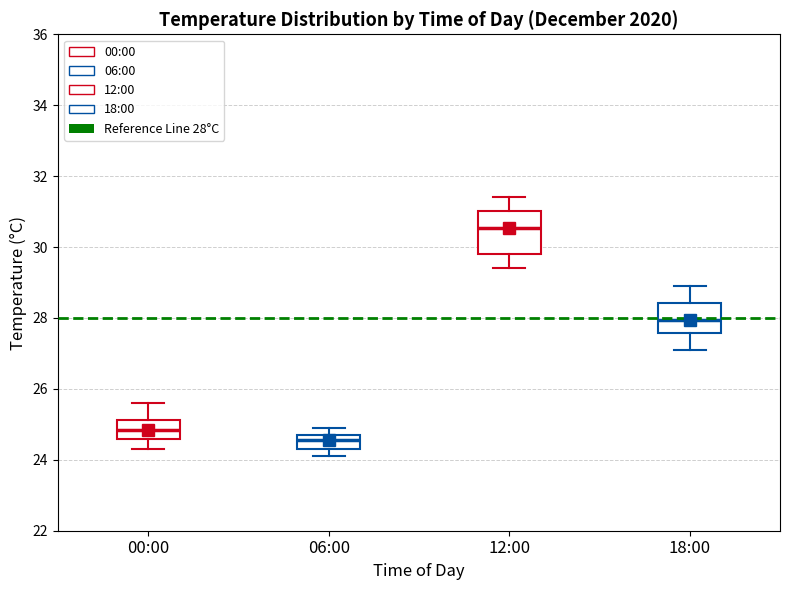

Where does the median line of the box for 00:00 sit on the y-axis? The values are not printed on the chart, so give them approximately, as read against the axis.

24.8